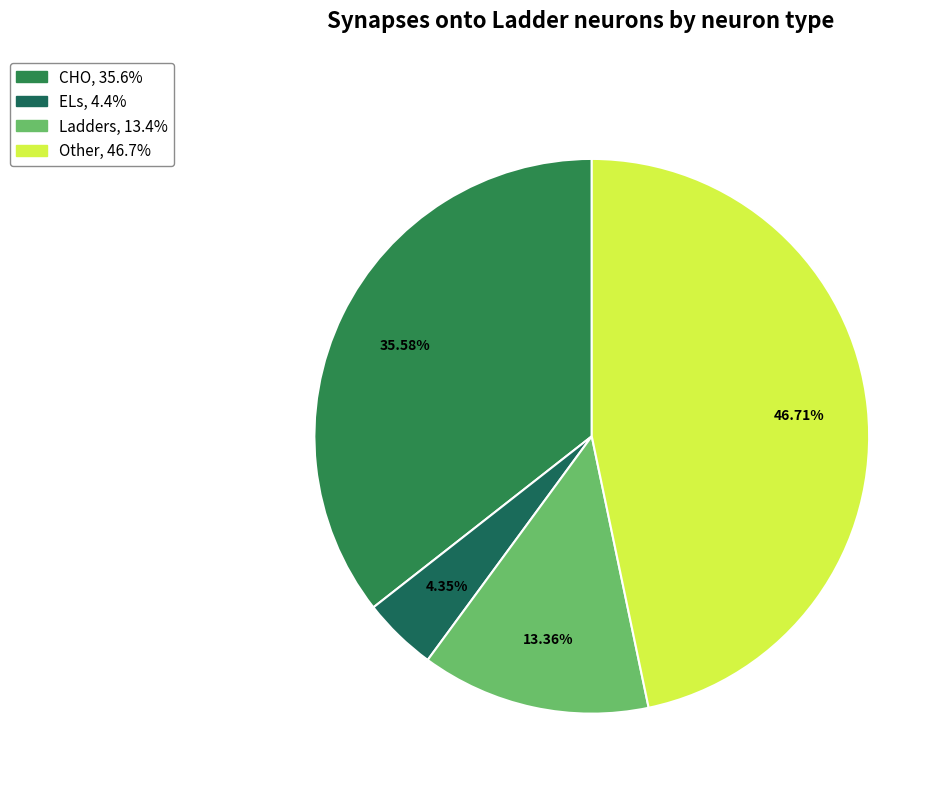

How many slices are in this pie chart?

4